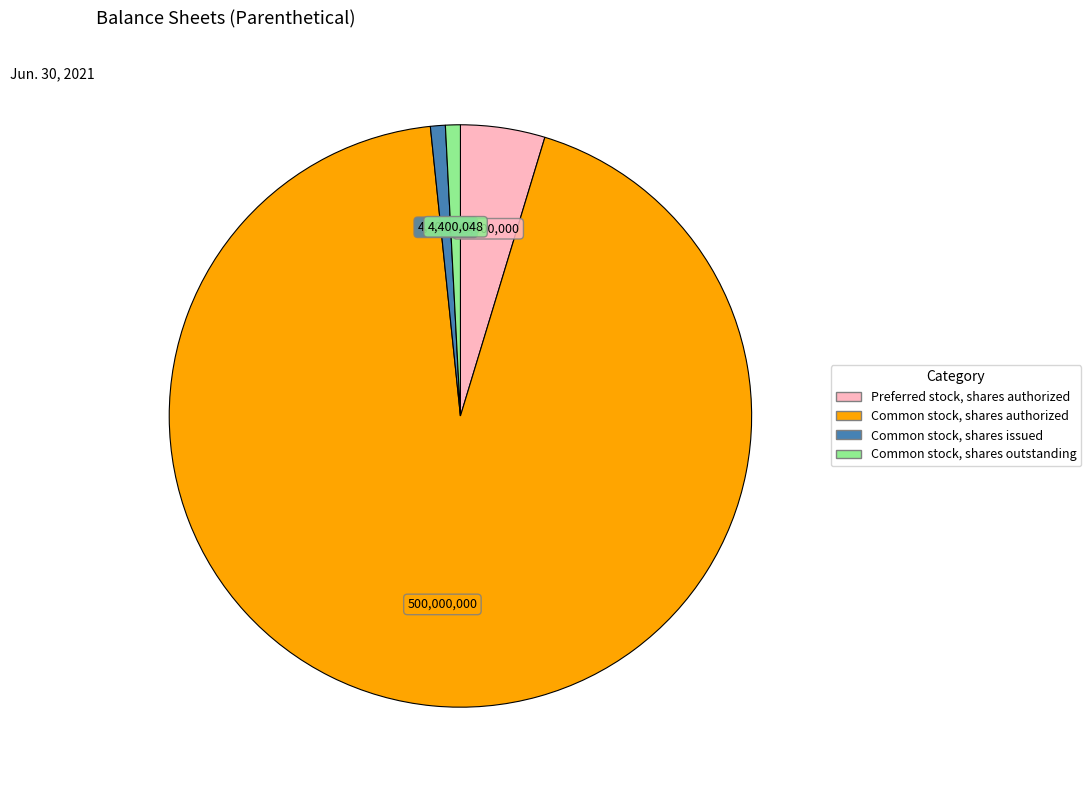

Is there any slice that represents more than half of the pie?

Yes